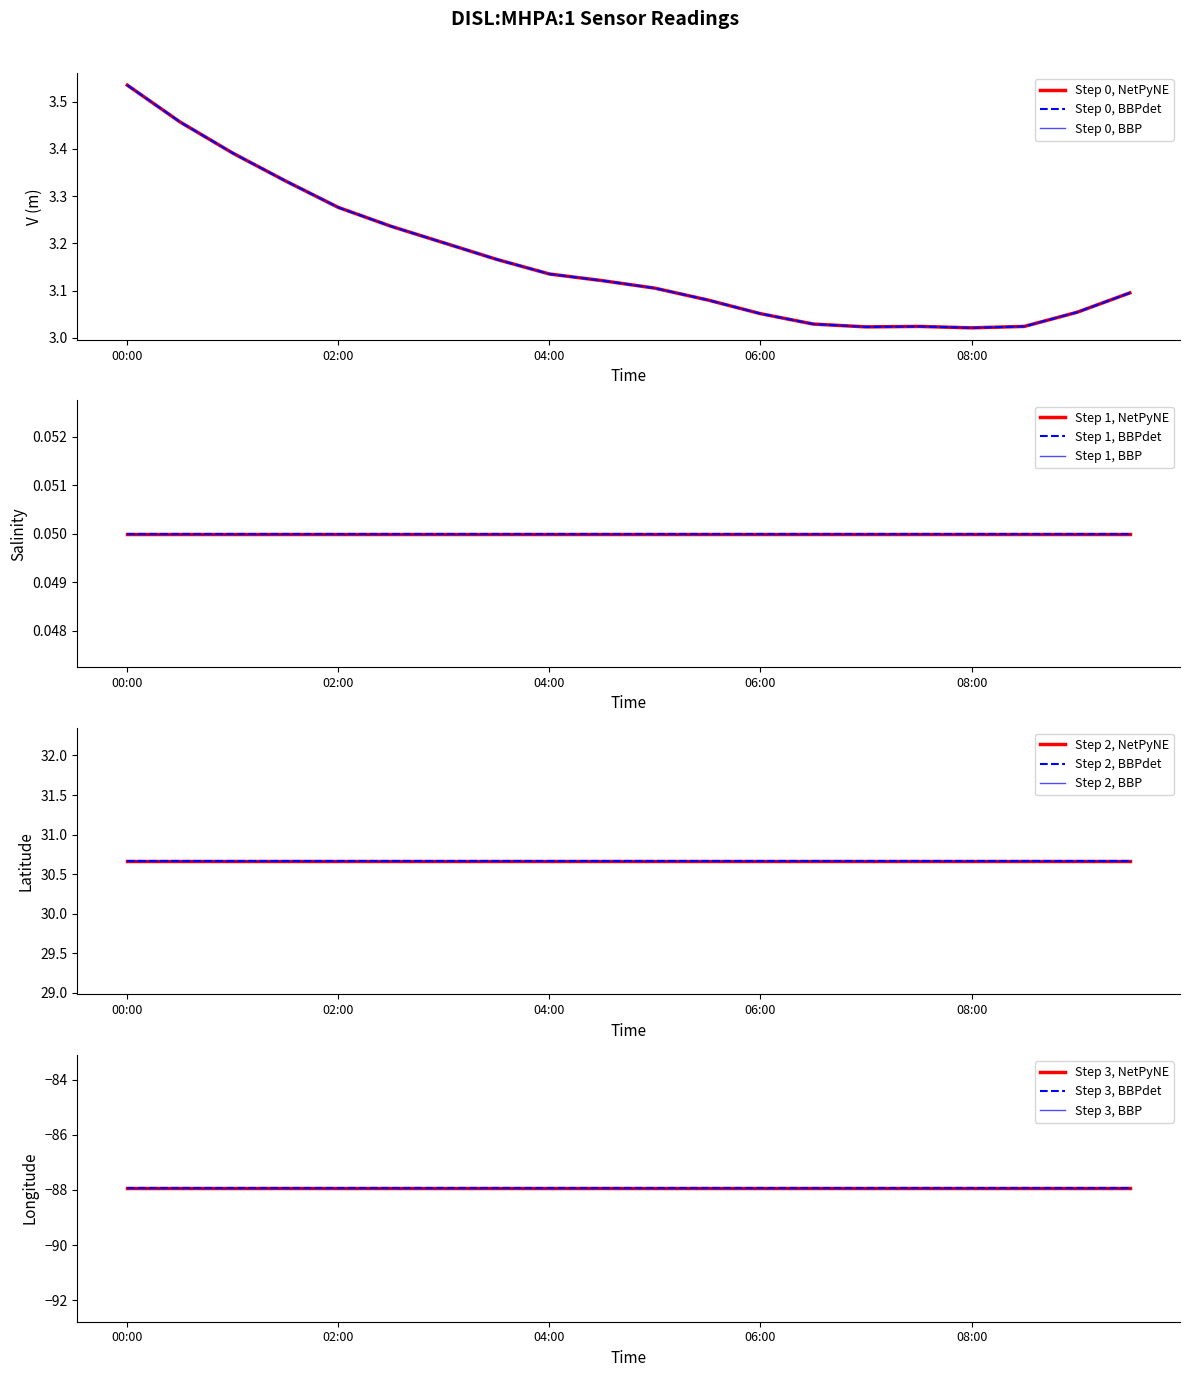

Reading left to right, list all the values displayed in this chart.

vertical_datum: 3.5	3.5	3.4	3.3	3.3	3.2	3.2	3.2	3.1	3.1	3.1	3.1	3.1	3.0	3.0	3.0	3.0	3.0	3.1	3.1
sea_water_practical_salinity: 0.1	0.1	0.1	0.1	0.1	0.1	0.1	0.1	0.1	0.1	0.1	0.1	0.1	0.1	0.1	0.1	0.1	0.1	0.1	0.1
latitude: 30.7	30.7	30.7	30.7	30.7	30.7	30.7	30.7	30.7	30.7	30.7	30.7	30.7	30.7	30.7	30.7	30.7	30.7	30.7	30.7
longitude: -87.9	-87.9	-87.9	-87.9	-87.9	-87.9	-87.9	-87.9	-87.9	-87.9	-87.9	-87.9	-87.9	-87.9	-87.9	-87.9	-87.9	-87.9	-87.9	-87.9